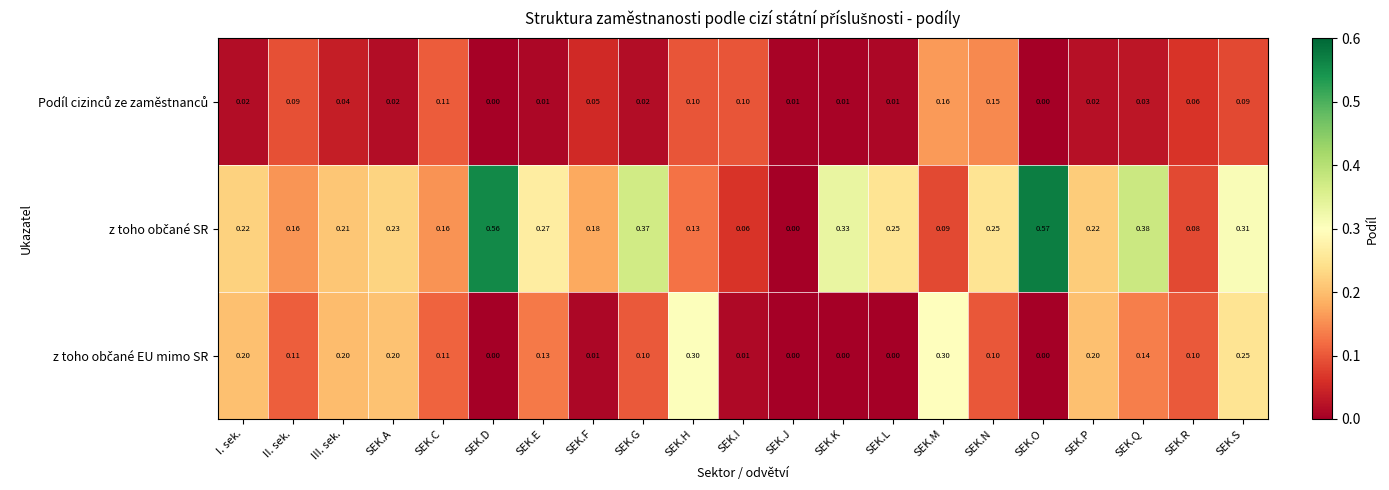

At which category is the sum across all series the highest?

SEK.S